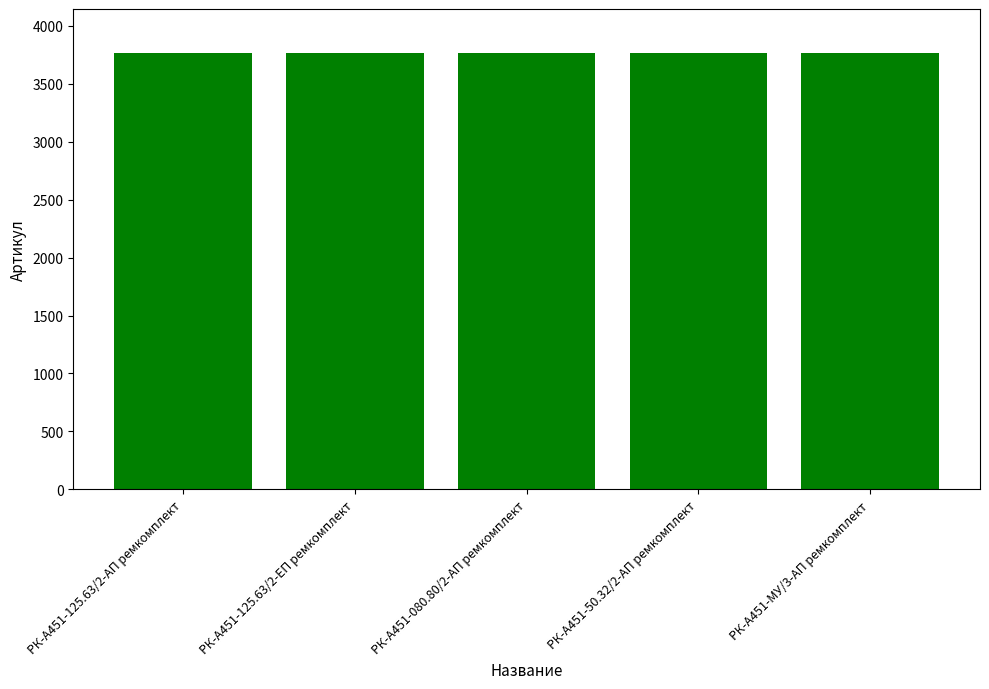

What is the average value?

3764